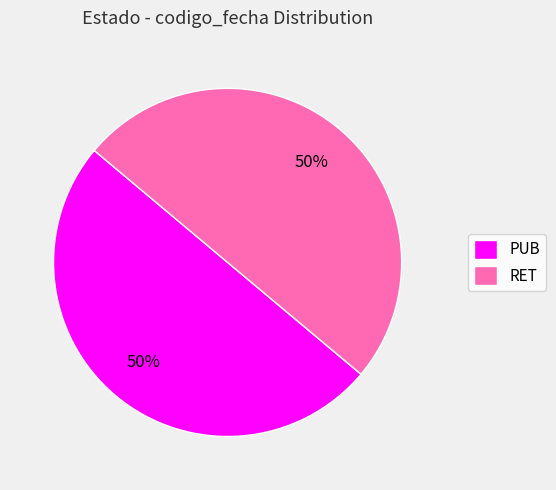

Is the sum of PUB and RET greater than half?

Yes